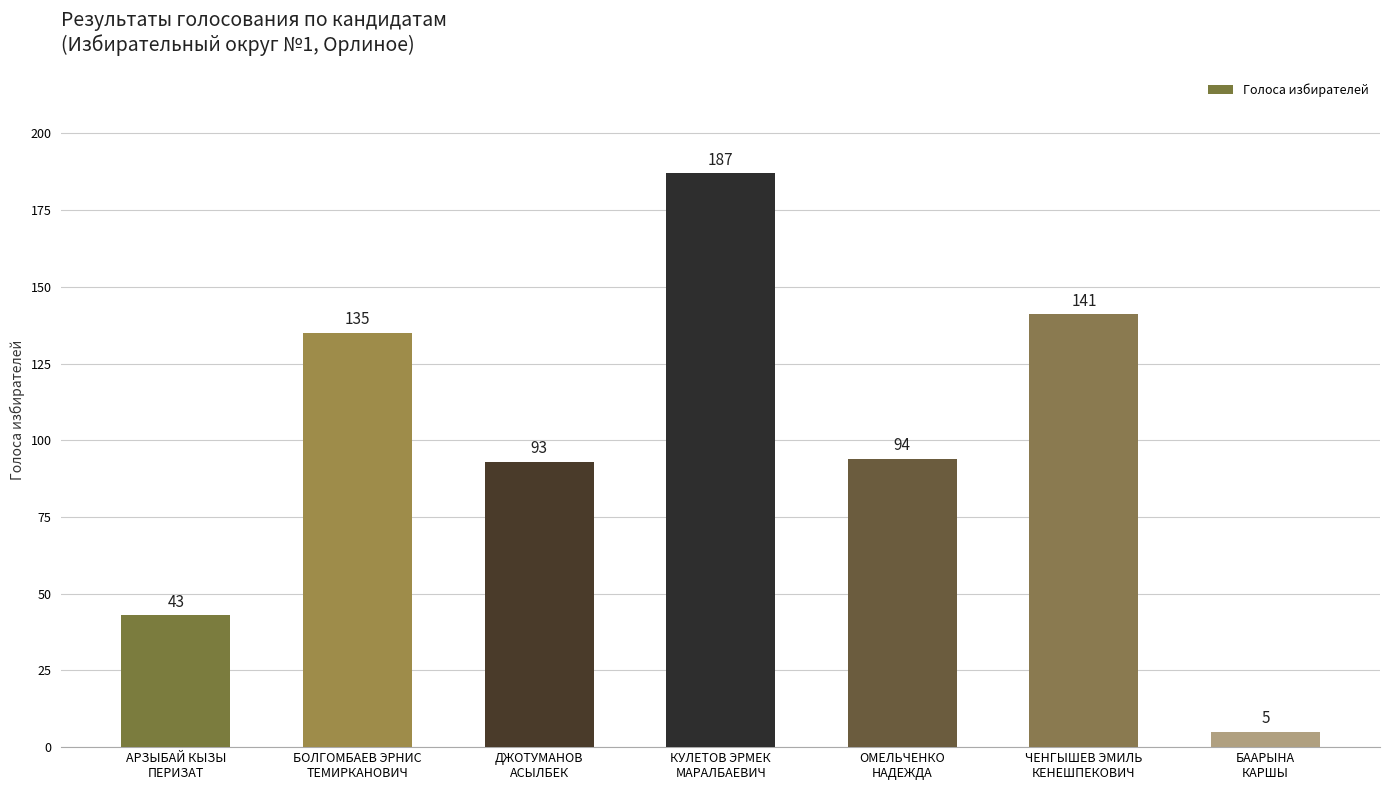

True or false: the data shows 57 at ЧЕНГЫШЕВ ЭМИЛЬ
КЕНЕШПЕКОВИЧ.

False